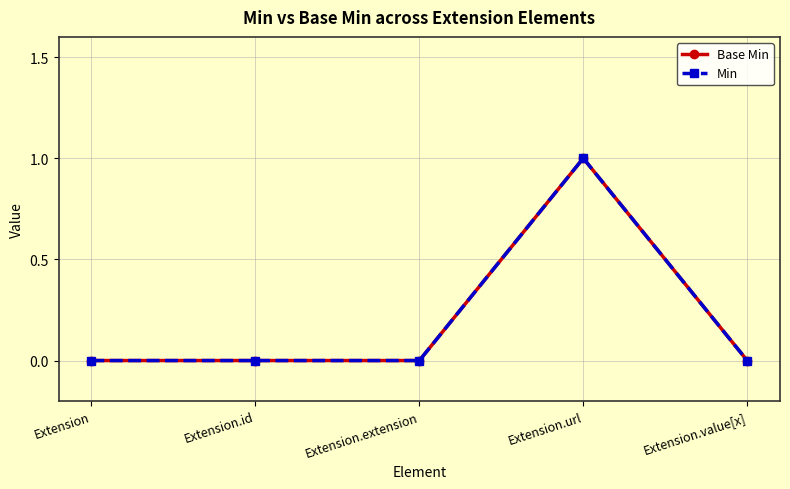

Is this an area chart (filled region under the line)?

No